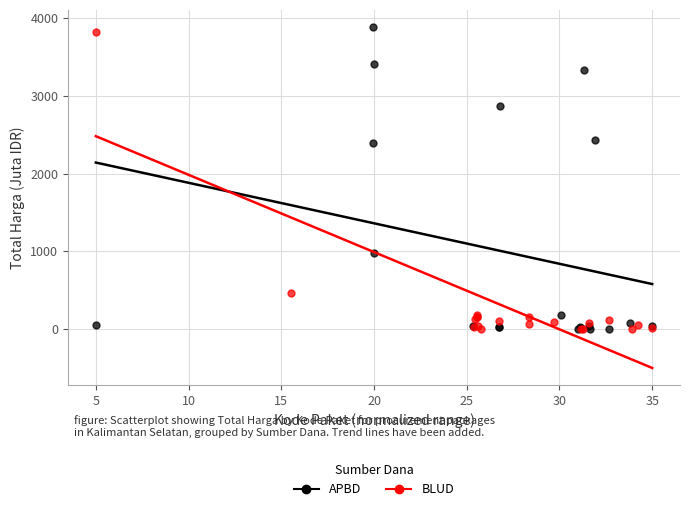

What are all the series names shown in the legend?

APBD, BLUD